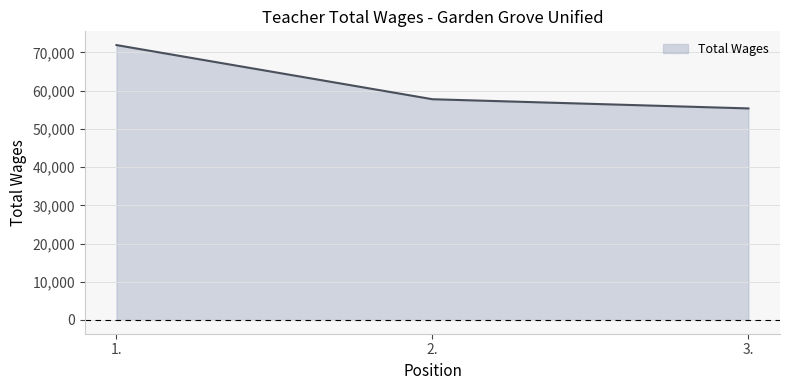

Is it true that the value at 1. is 71930?

True